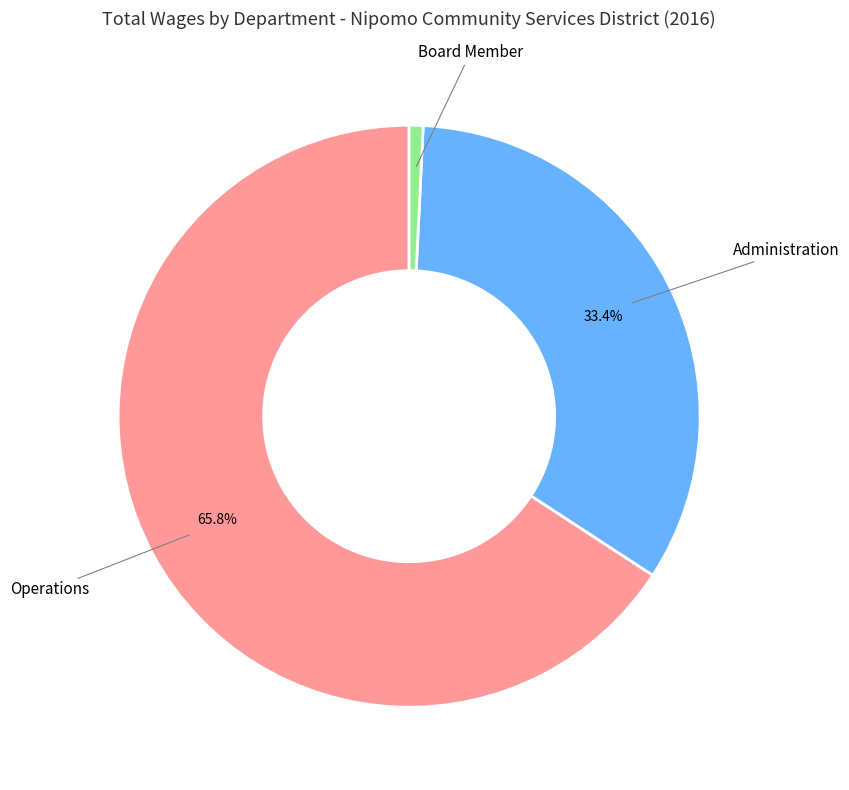

Does any single category account for the majority?

Yes